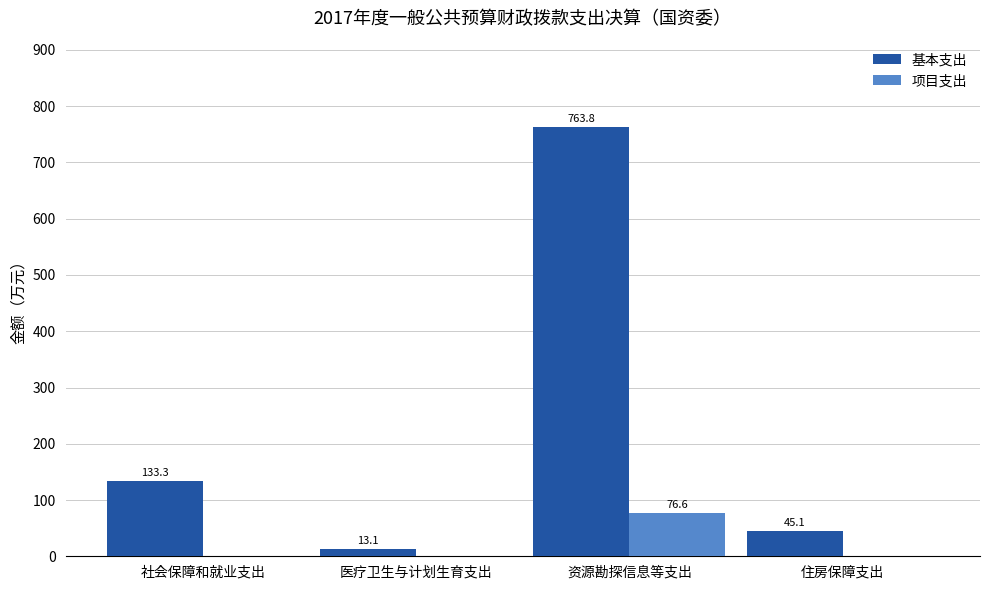

How many groups of bars are there?

4